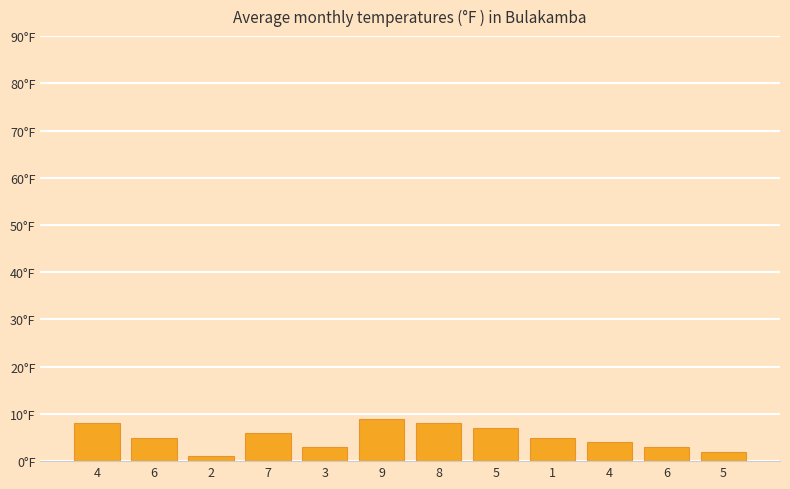

How many data points are above 5?

5